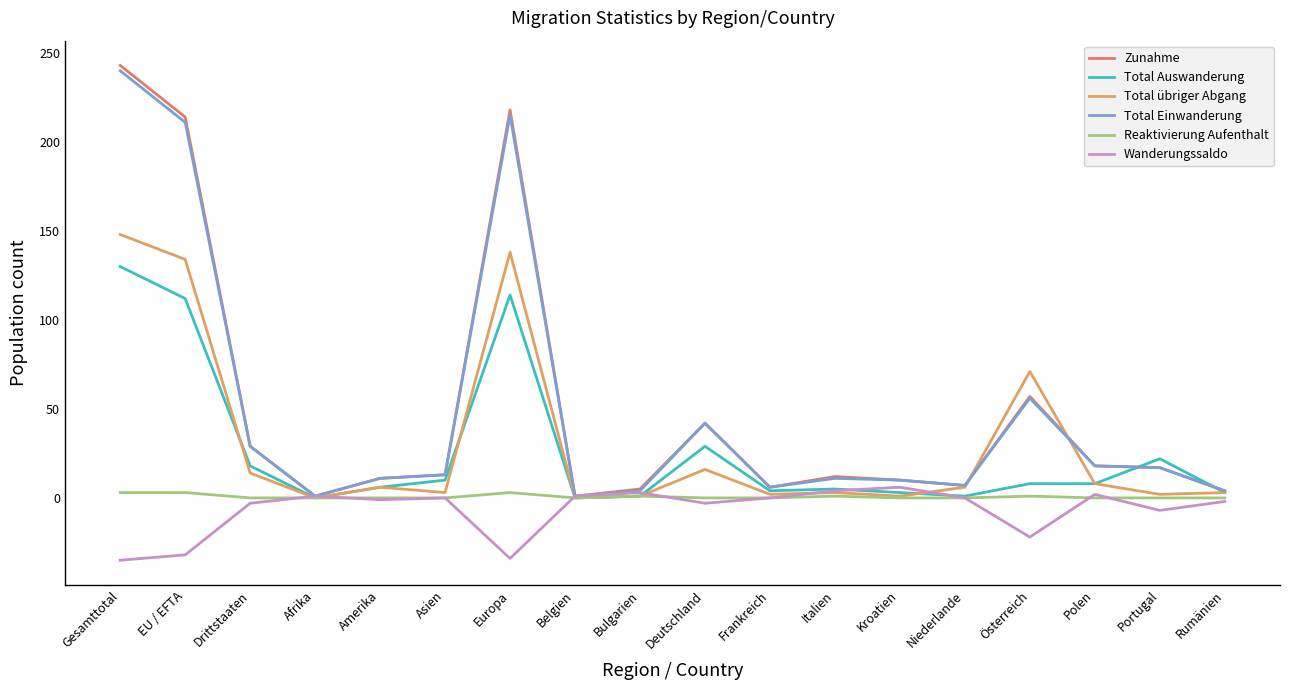

At which label is Wanderungssaldo closest to -14?

Portugal